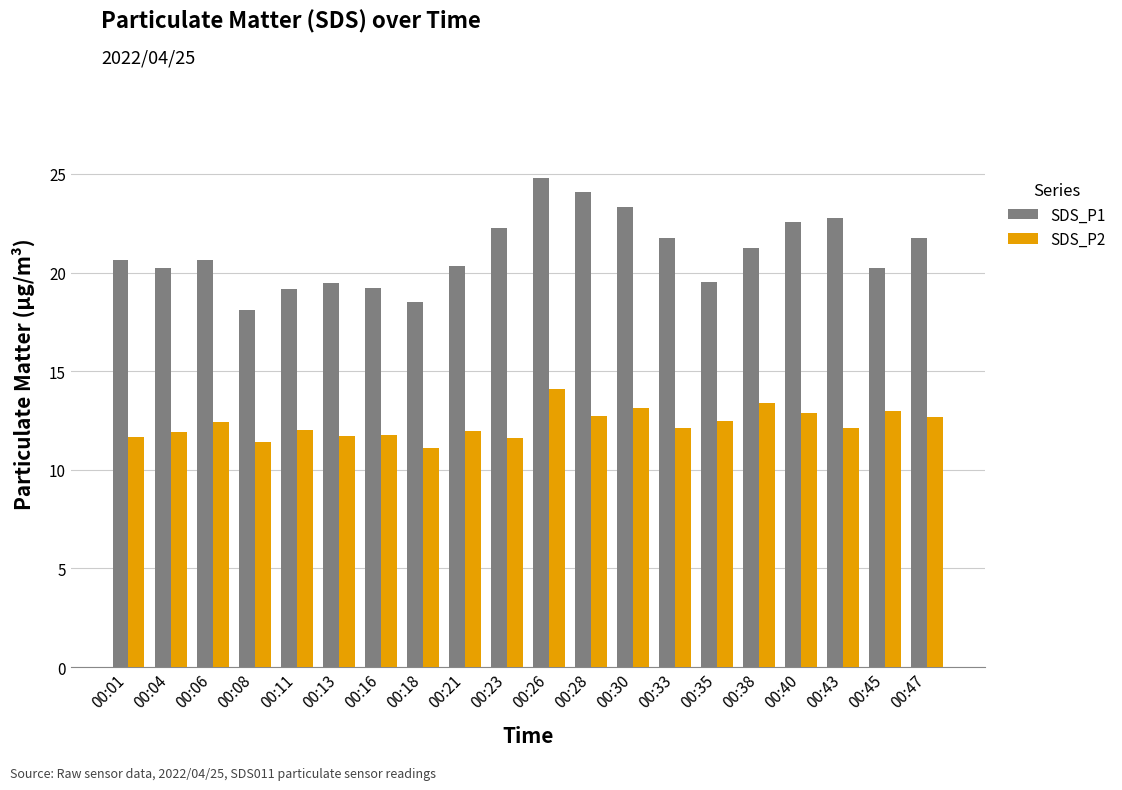

What are all the series names shown in the legend?

SDS_P1, SDS_P2